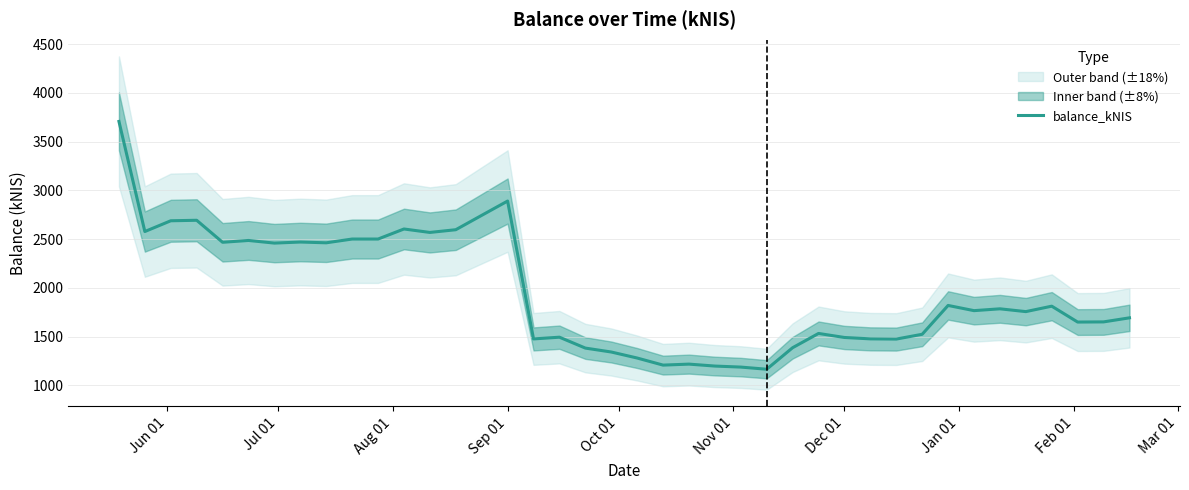

What is the value of the 25th point from the left?

1188.1